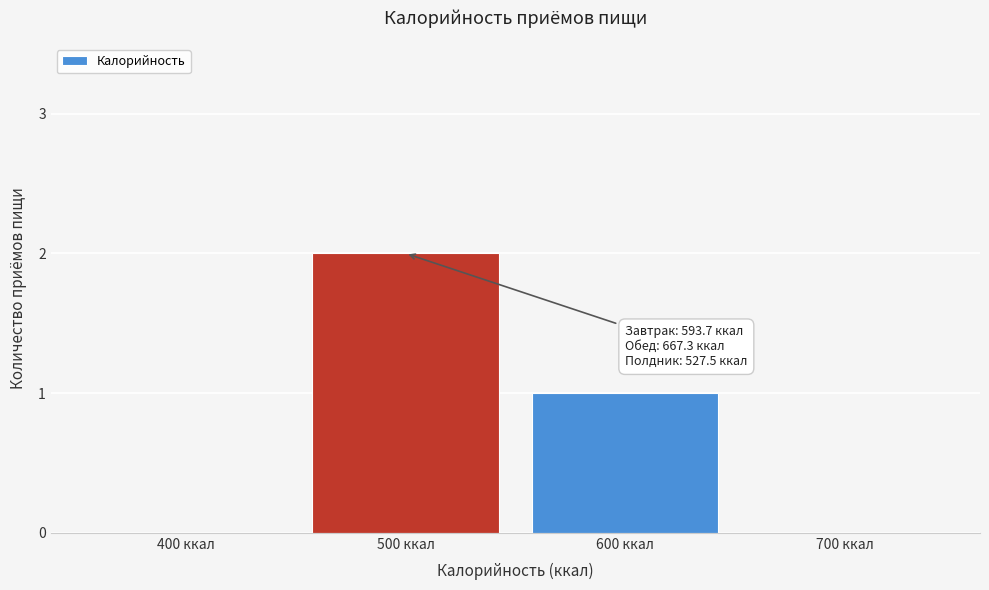

Reading left to right, extract all data points from this chart.

400 ккал=0	500 ккал=2	600 ккал=1	700 ккал=0